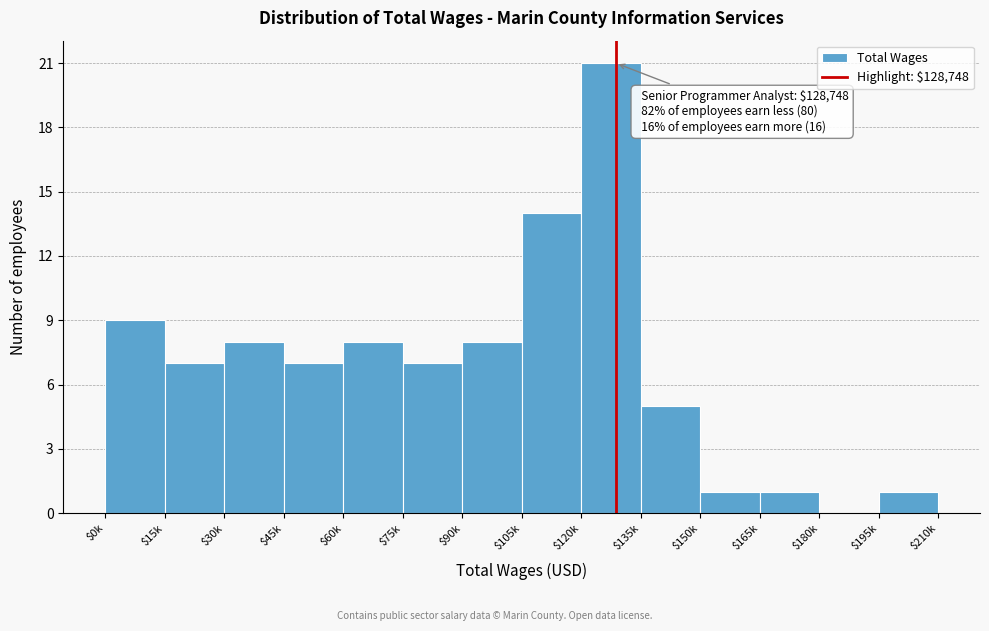

True or false: the data shows 11 at $15k.

False